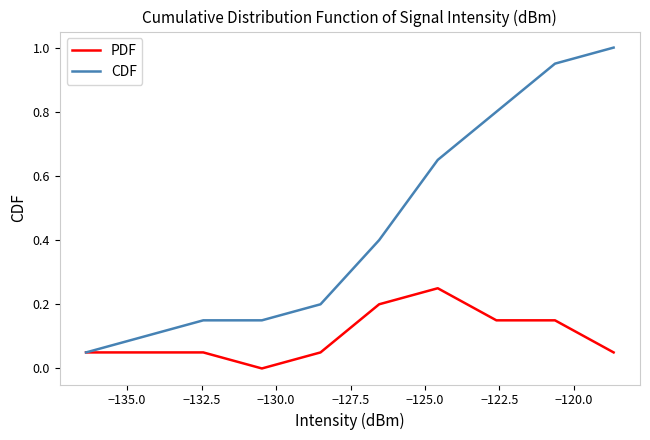

What is the sum of all CDF values?

4.5